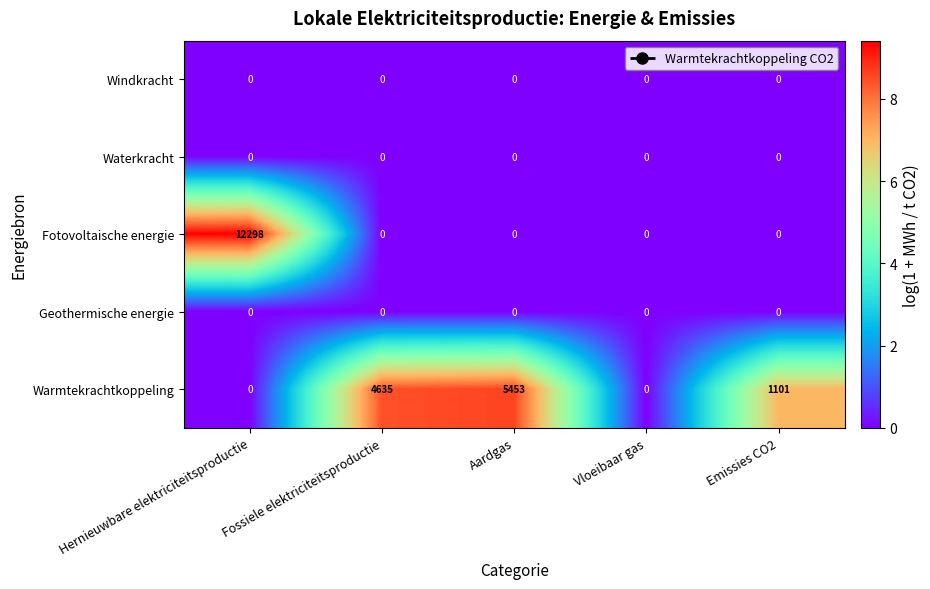

Which series has the largest range (max minus min)?

Fotovoltaische energie